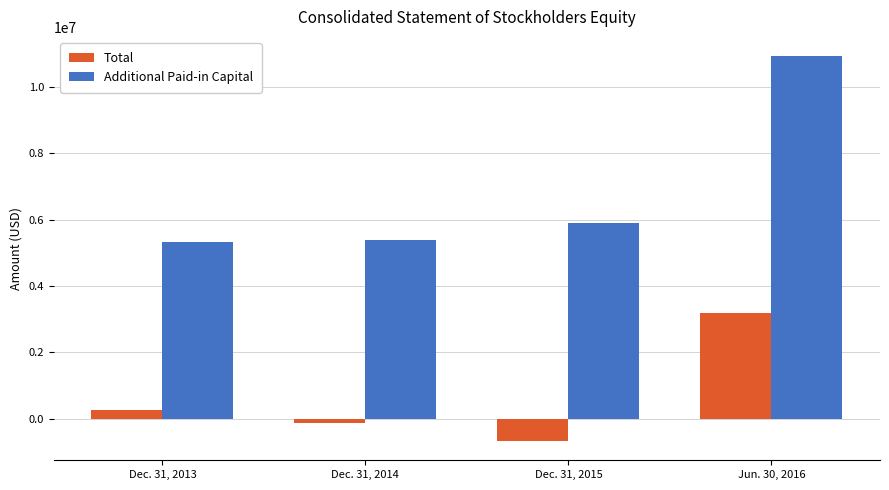

How many groups of bars are there?

4